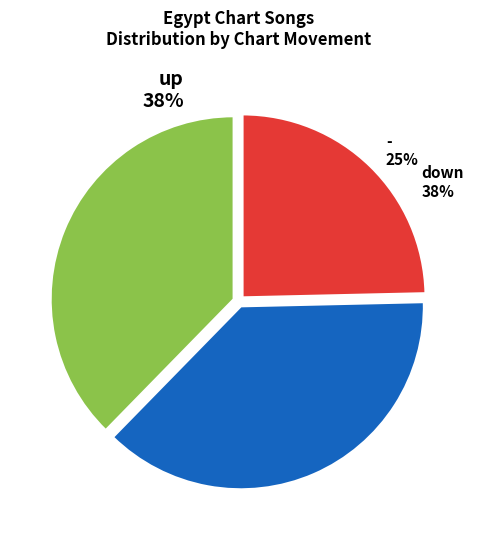

What is the smallest slice in the pie chart?

-